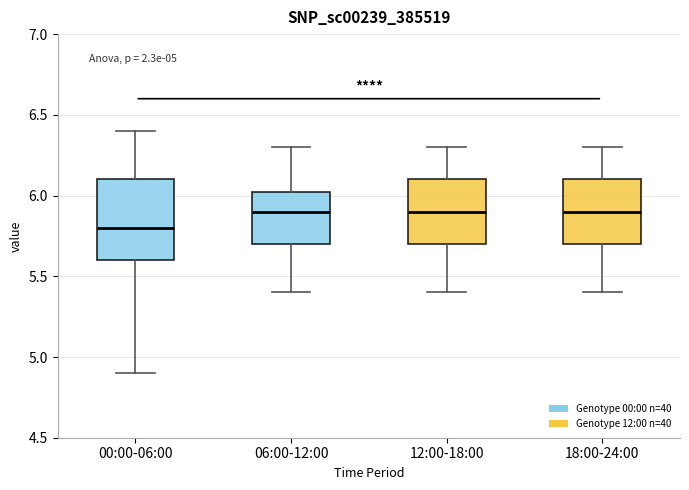

Which box is the tallest, from its lower edge to its upper edge?

00:00-06:00